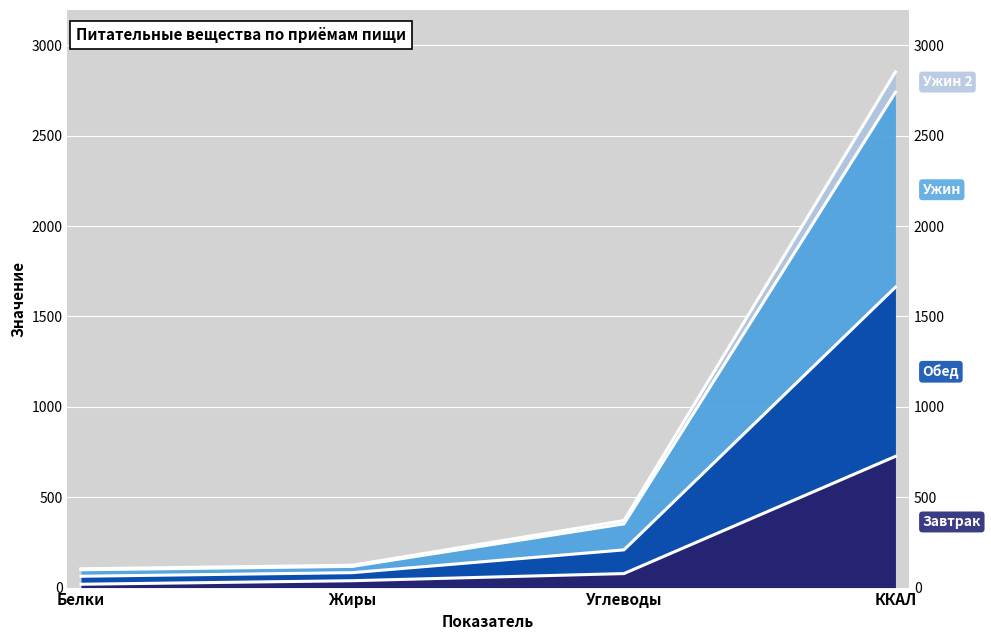

Count the number of data series in this chart.

4